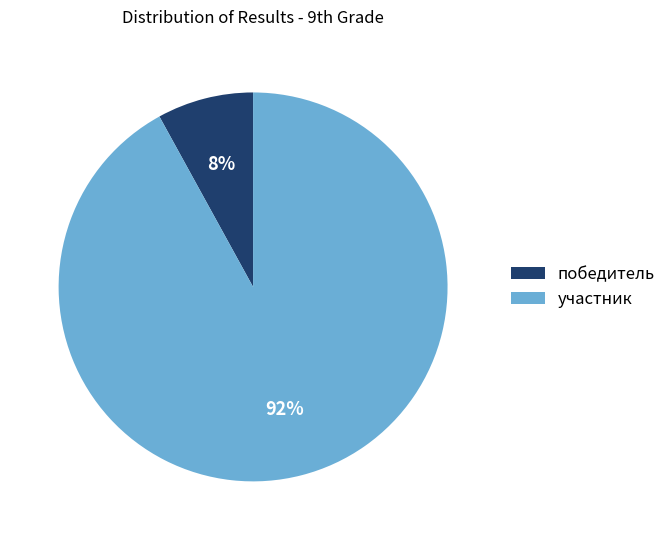

How many segments does this pie chart have?

2